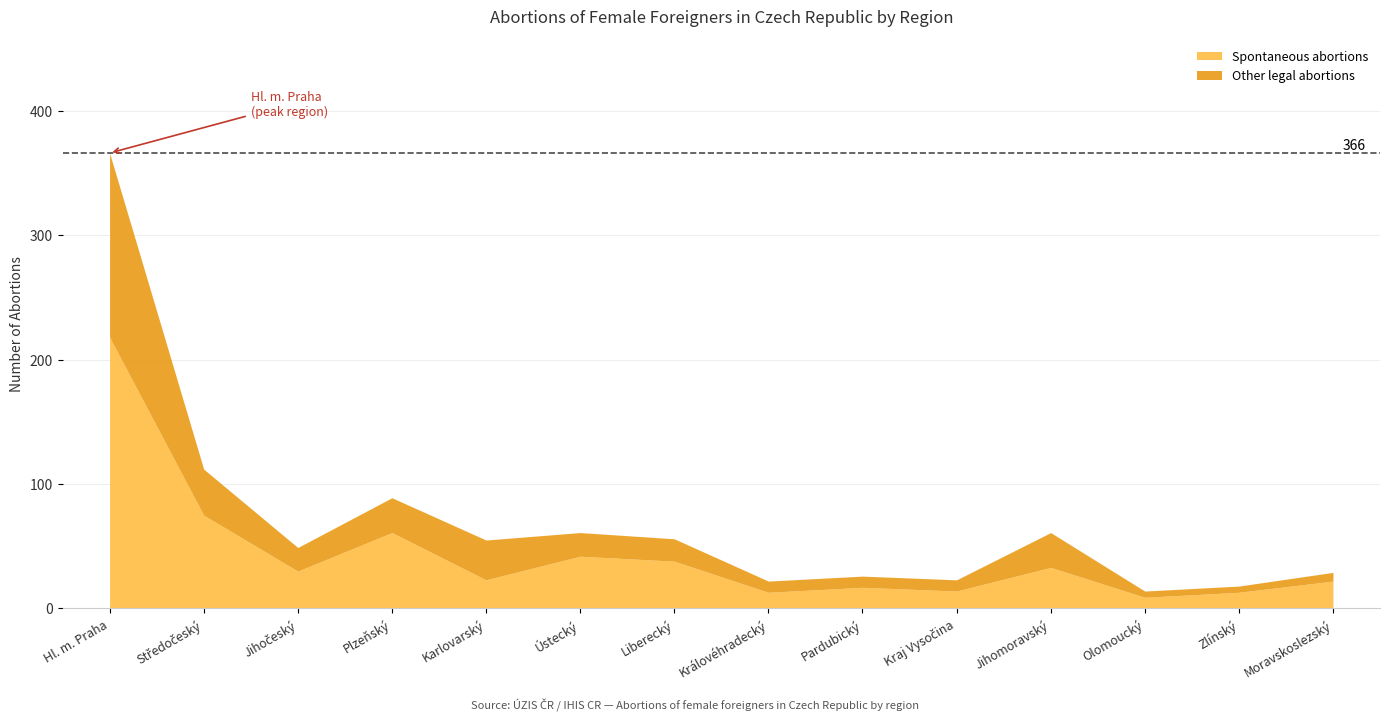

What is the total value across all series at Jihomoravský?

61